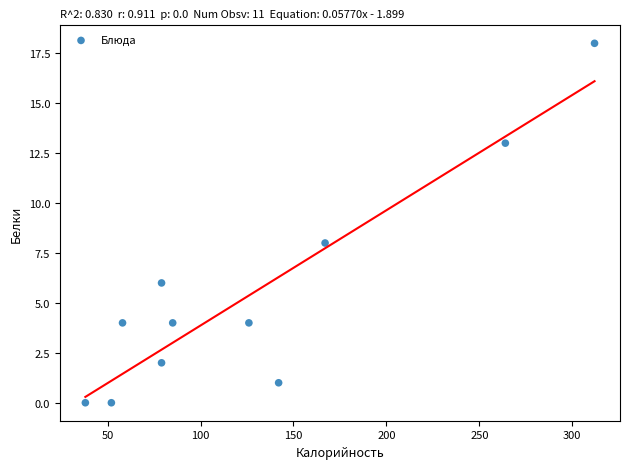

What Y value in the scatter plot is closest to 9?

8